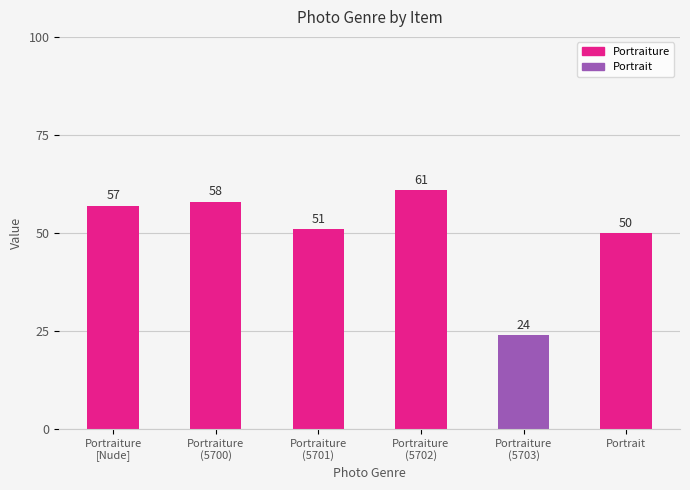

True or false: the data shows 51 at Portraiture
(5701).

True